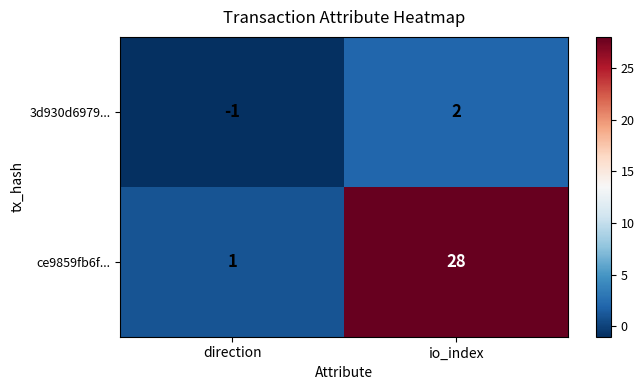

At how many categories does at least one series exceed 0?

2